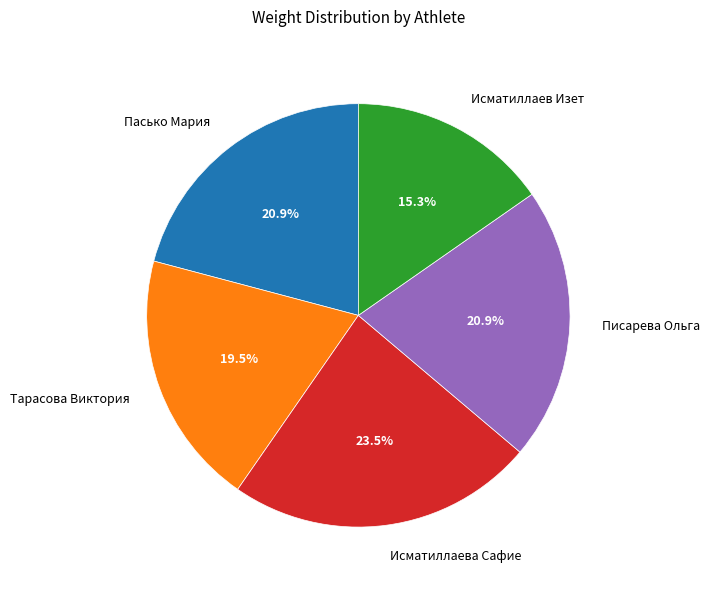

Approximately how many times larger is the value at Исматиллаев Изет compared to Тарасова Виктория?

0.8